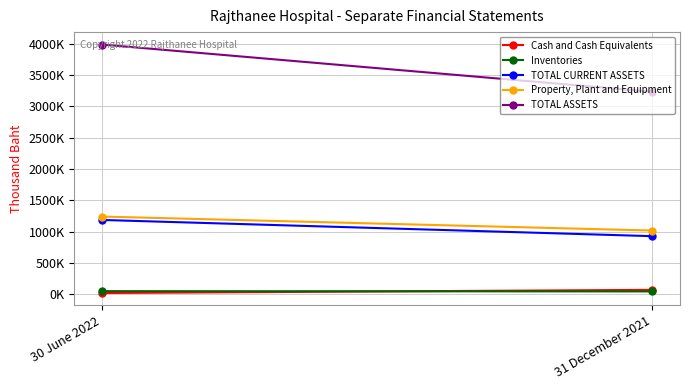

What are all the series names shown in the legend?

Cash and Cash Equivalents, Inventories, TOTAL CURRENT ASSETS, Property, Plant and Equipment, TOTAL ASSETS